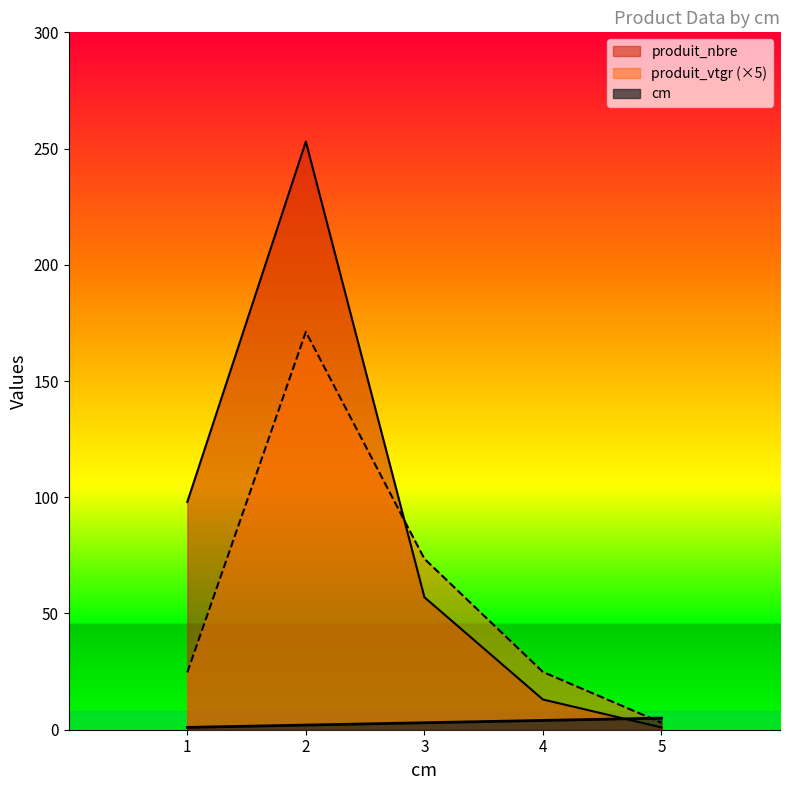

What is the difference between the maximum and second lowest values in the produit_vtgr series?

146.5